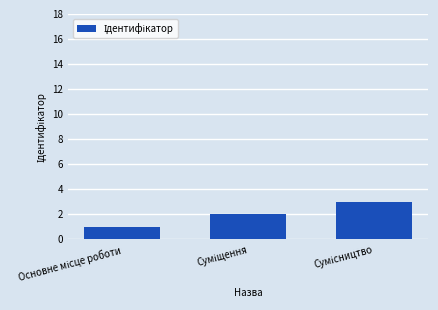

What is the sum of all values?

6